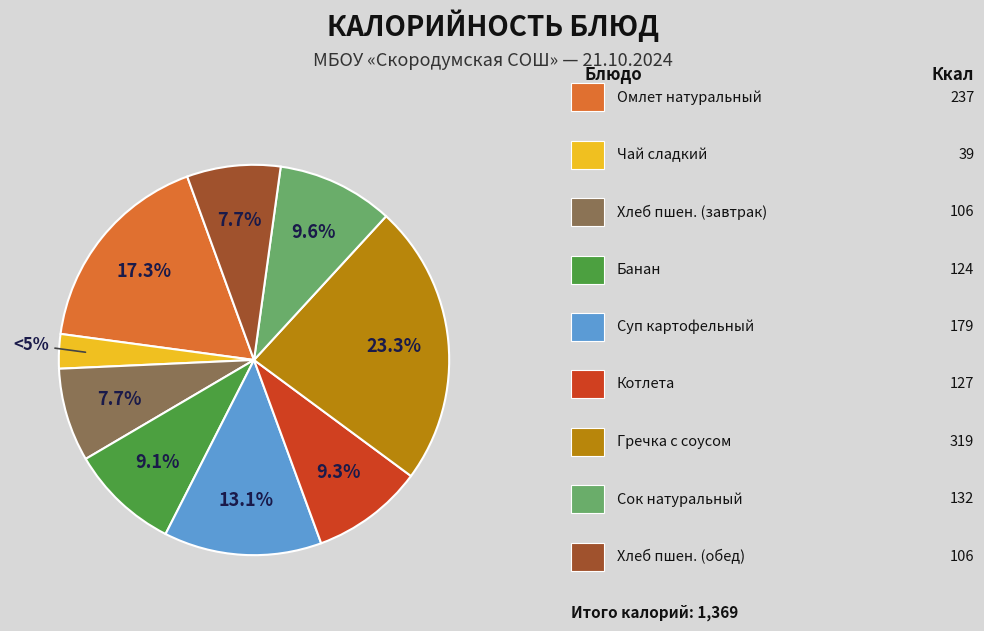

Does Сок натуральный represent more than half of the total?

No